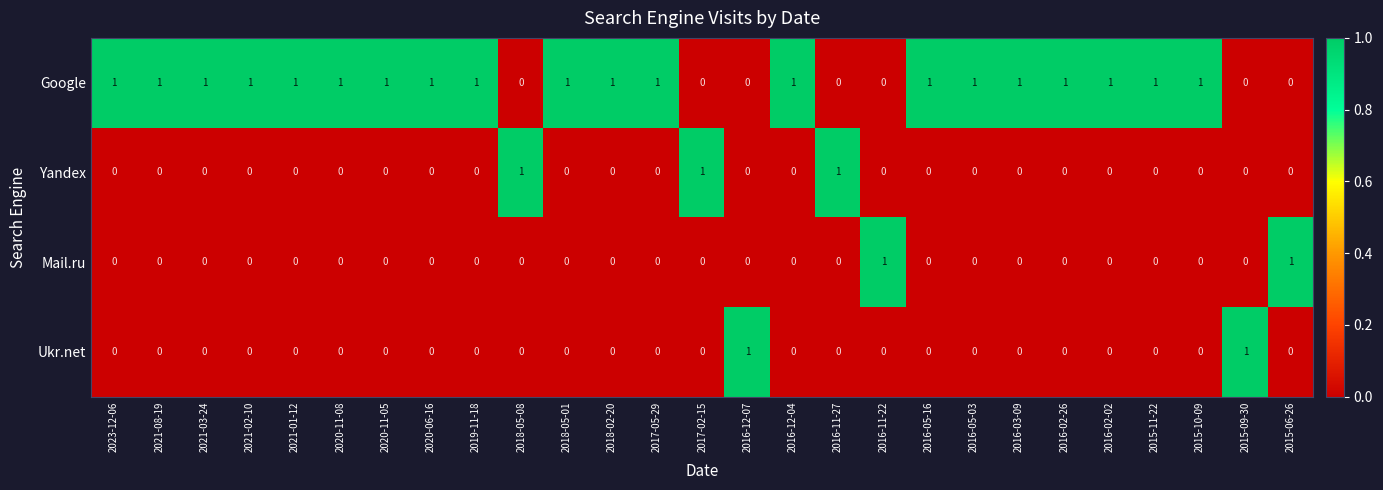

True or false: Google has a value of -1 at 2018-05-08.

False